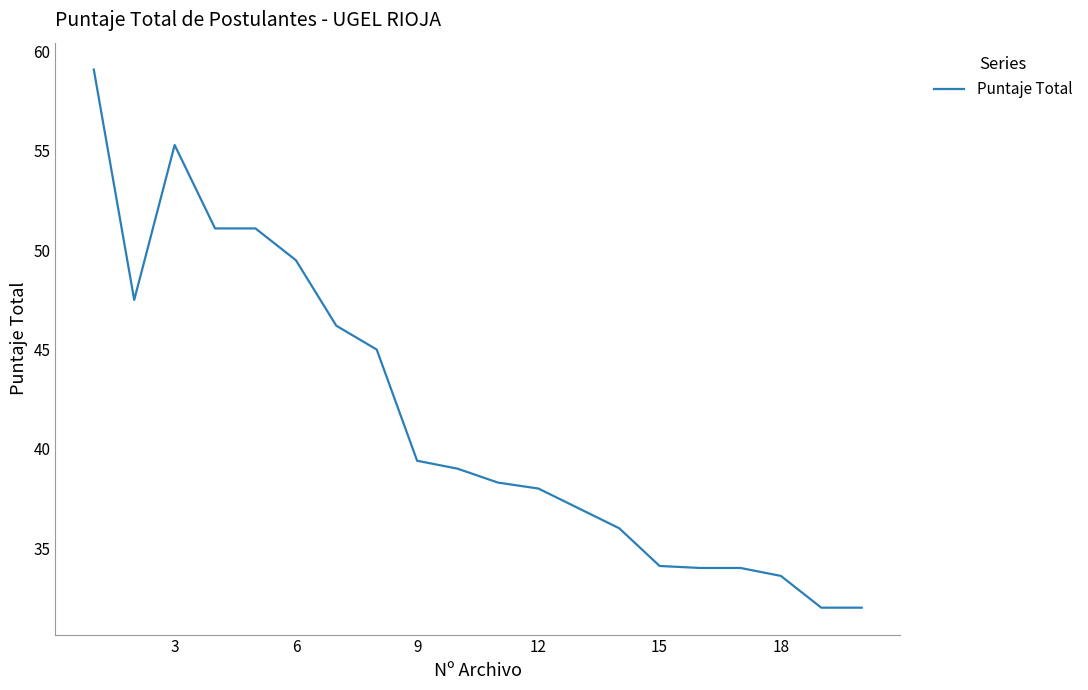

What is the maximum value shown in the chart?

59.1